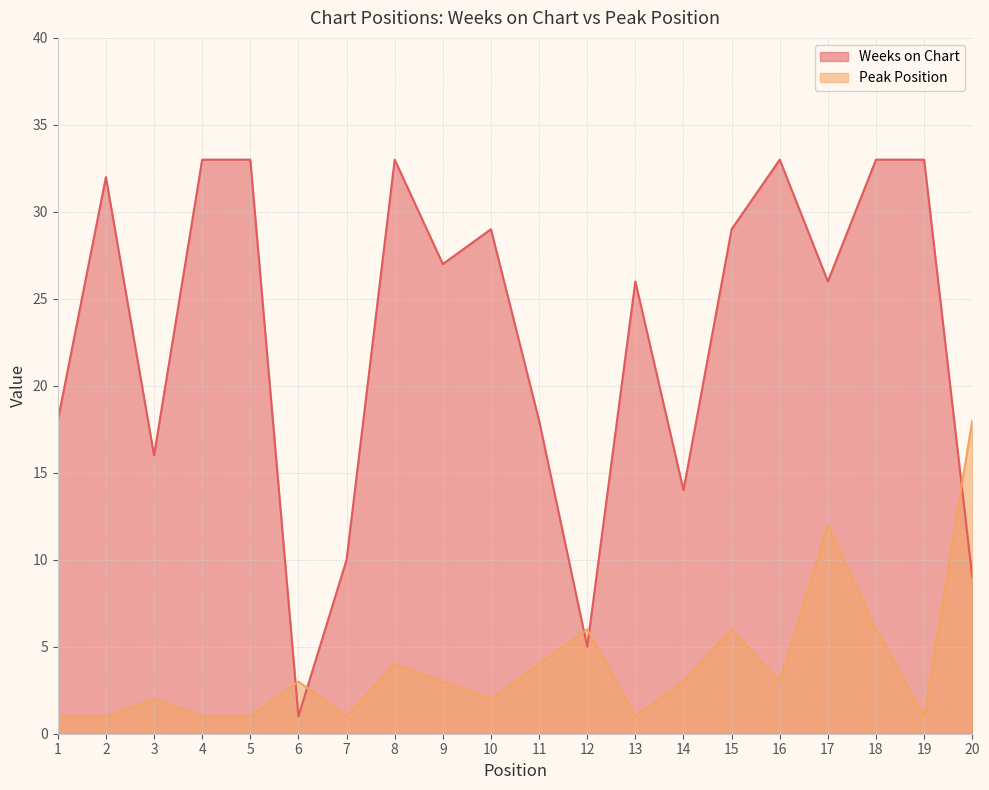

What is the average value of the Weeks on Chart series?

23